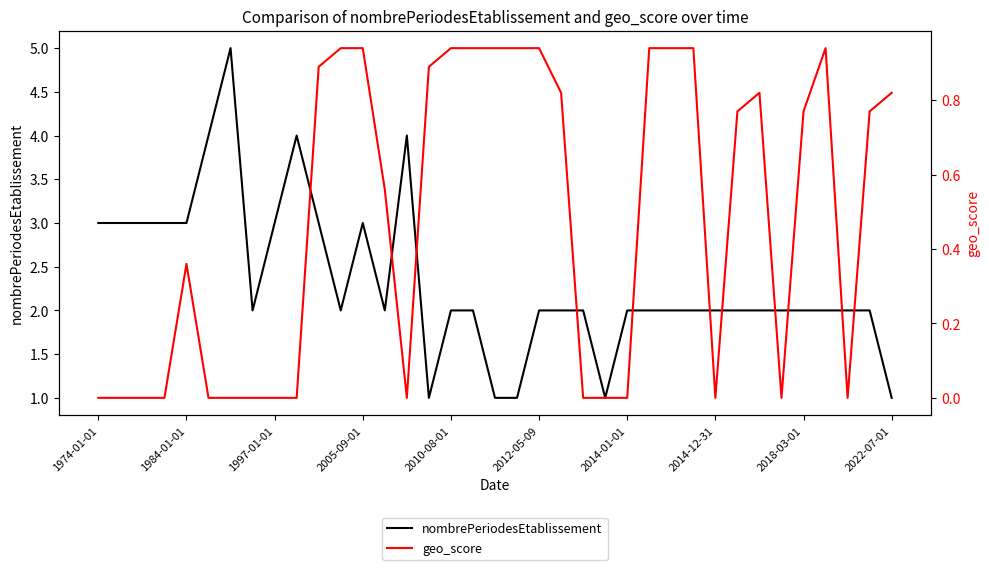

What is the maximum value for nombrePeriodesEtablissement?

5